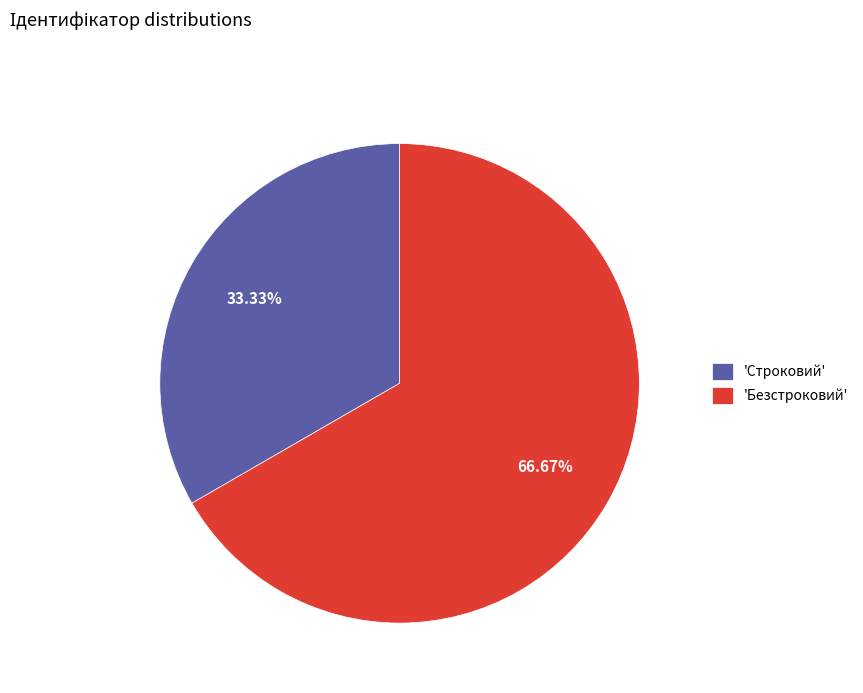

Combined, do 'Безстроковий' and 'Строковий' account for over 50%?

Yes